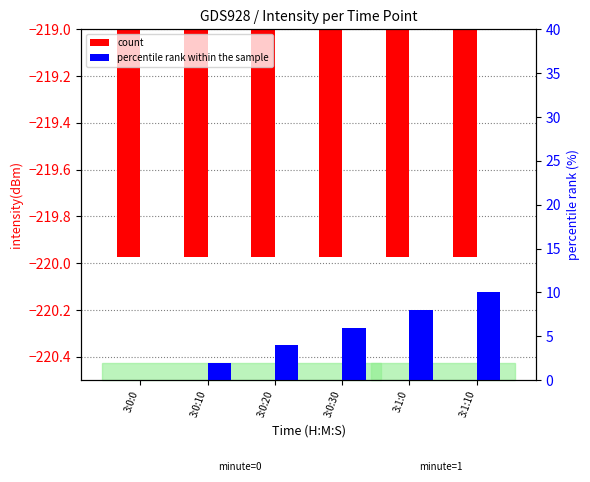

What is the difference between the maximum and second lowest values in the percentile rank within the sample series?

8.0